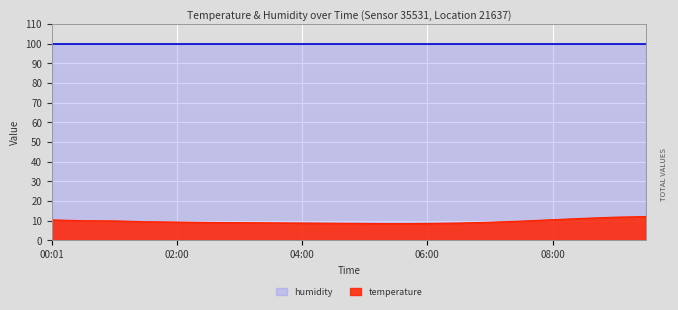

What is the label of the 16th point from the right?

02:00